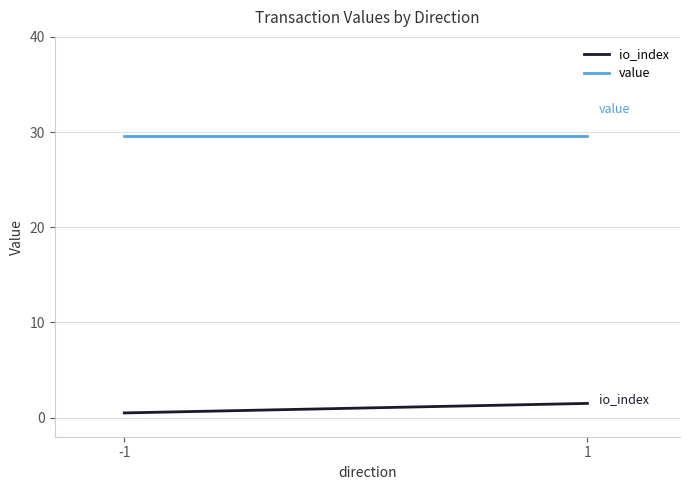

What is the sum of the value values at 1 and -1?

59.3